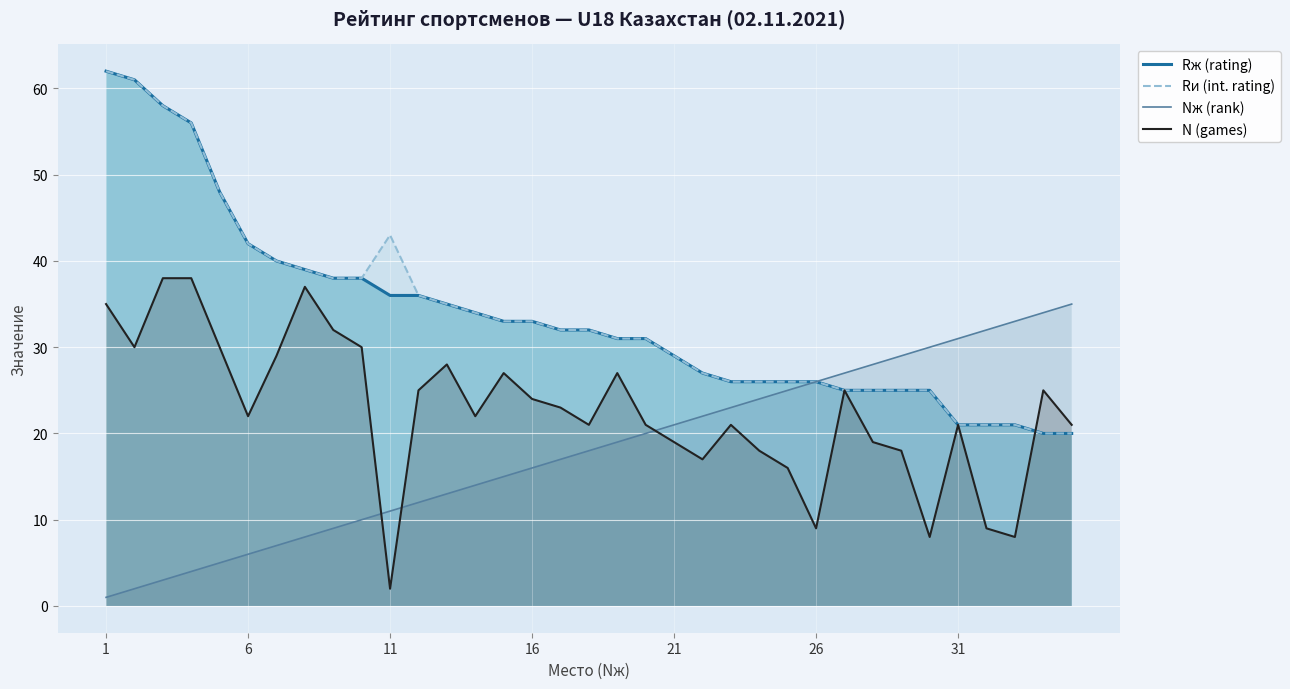

What is the sum of all Rи (int. rating) values?

1185